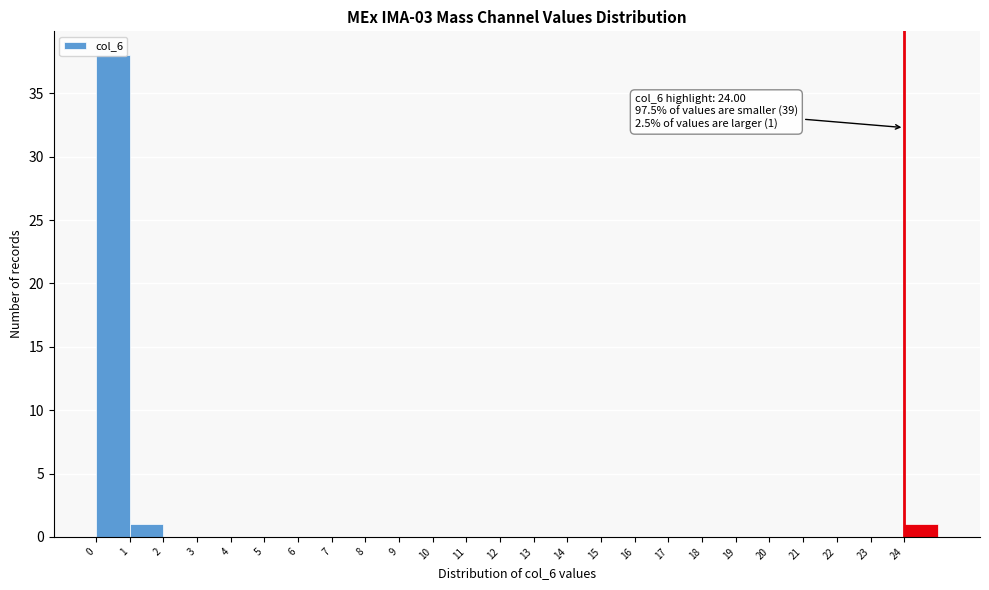

Which range on the x-axis has the tallest bar?

0 to 1